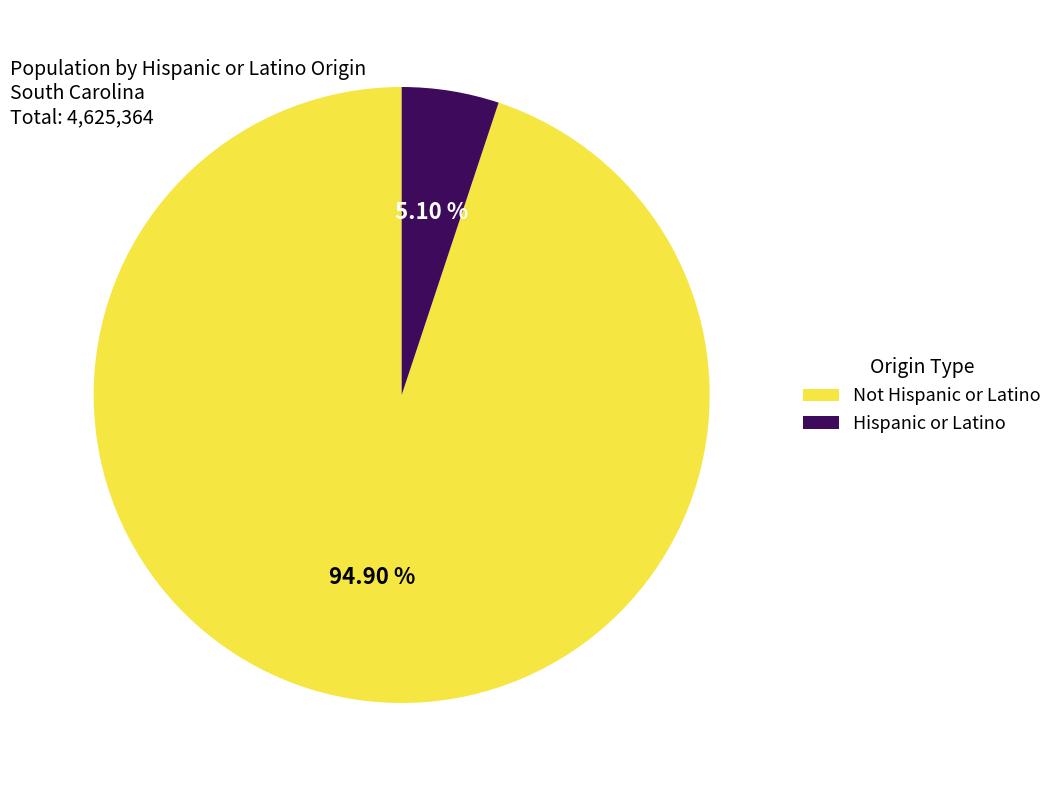

How many segments does this pie chart have?

2